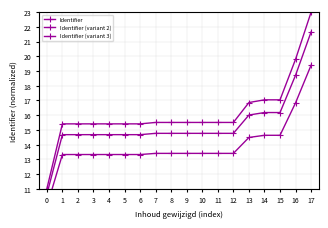

Reading left to right, what are all the values shown in this chart?

Identifier: 11.0	15.4	15.4	15.4	15.4	15.4	15.4	15.5	15.5	15.5	15.5	15.5	15.5	16.9	17.0	17.0	19.8	23.0
Identifier (variant 2): 10.6	14.7	14.7	14.7	14.7	14.7	14.7	14.8	14.8	14.8	14.8	14.8	14.8	16.0	16.2	16.2	18.7	21.7
Identifier (variant 3): 9.8	13.3	13.3	13.3	13.3	13.3	13.3	13.4	13.4	13.4	13.4	13.4	13.4	14.5	14.6	14.6	16.8	19.4